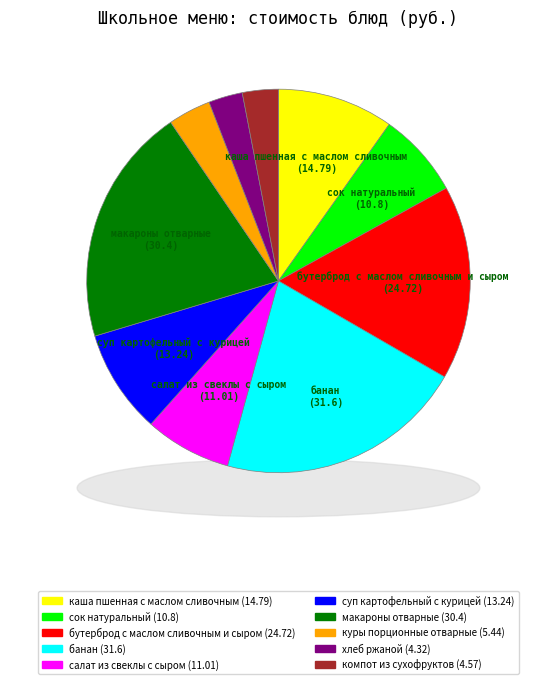

What portion of the pie excludes макароны отварные?

79.9%